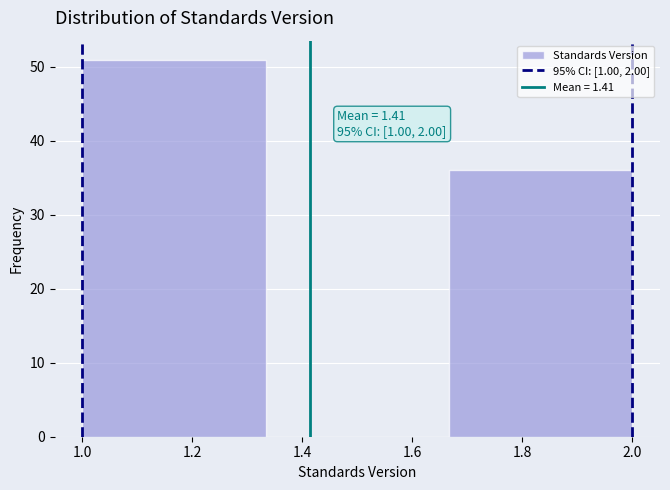

Which range on the x-axis has the tallest bar?

1.00 to 1.34